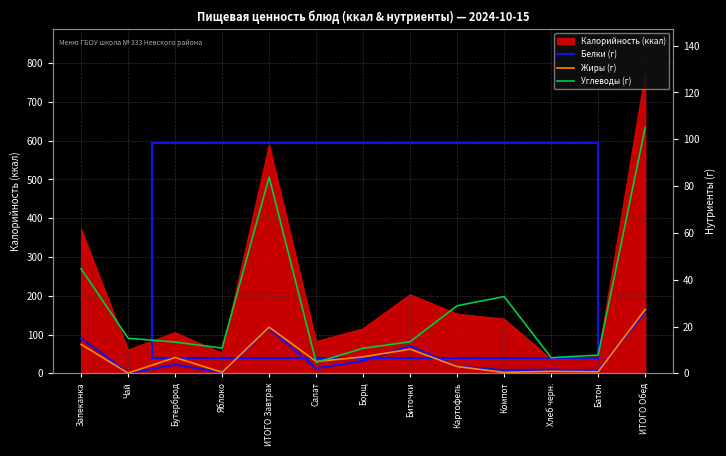

What is the value of the Углеводы (г) point at the 8th from the left?

13.5